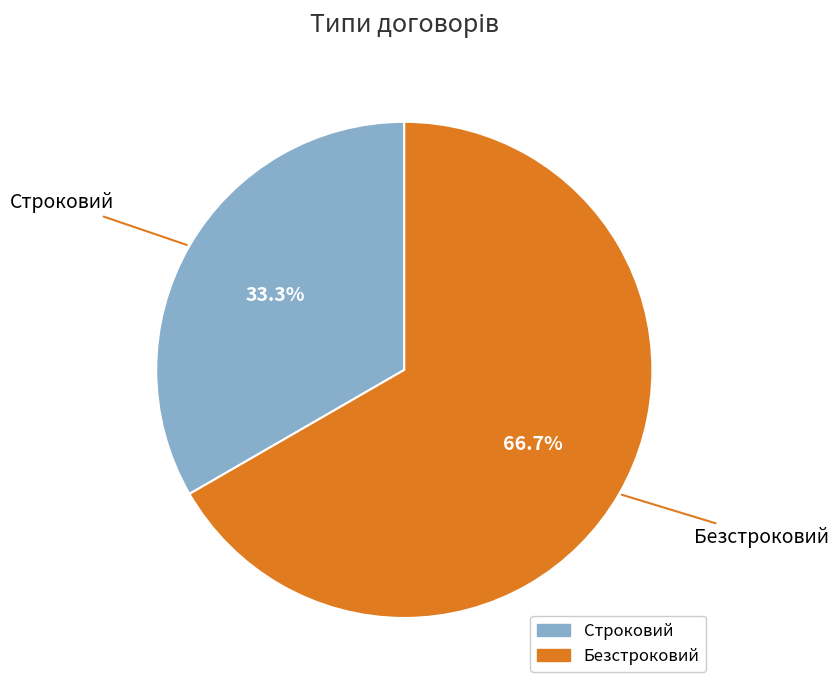

How many slices are in this pie chart?

2